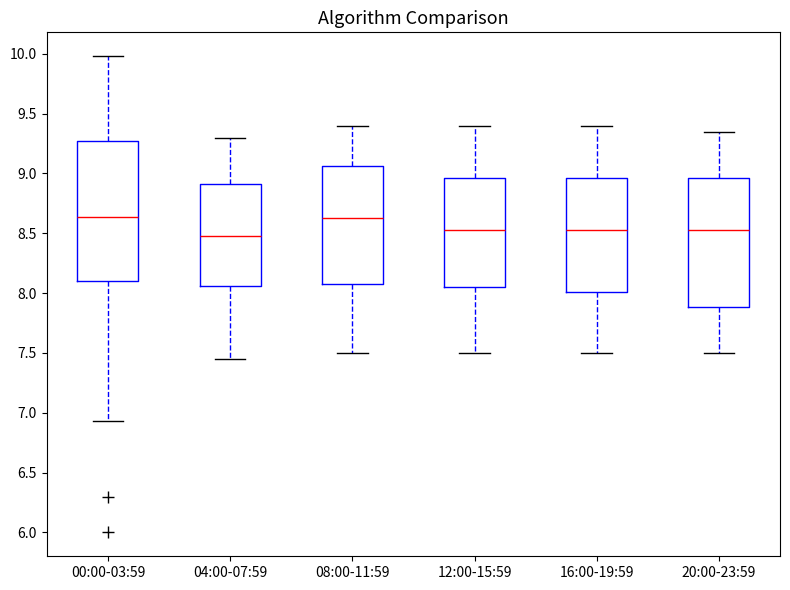

Reading left to right, transcribe this box plot: for each box, give where its median line is, the range the box spans, and where its two whiskers end, as read against the y-axis. The values are not printed on the chart, so give them approximately, as read against the axis.

00:00-03:59: median 8.65, box 8.10 to 9.25, whiskers 6.95 to 10.00
04:00-07:59: median 8.50, box 8.05 to 8.90, whiskers 7.45 to 9.30
08:00-11:59: median 8.65, box 8.10 to 9.05, whiskers 7.50 to 9.40
12:00-15:59: median 8.55, box 8.05 to 8.95, whiskers 7.50 to 9.40
16:00-19:59: median 8.55, box 8.00 to 8.95, whiskers 7.50 to 9.40
20:00-23:59: median 8.55, box 7.90 to 8.95, whiskers 7.50 to 9.35